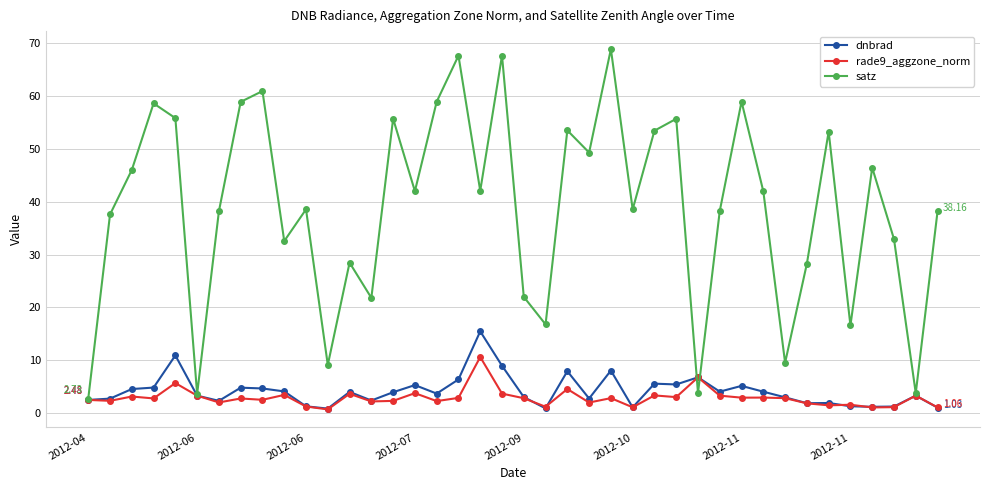

Rank the series by their maximum value, from lowest to highest.

rade9_aggzone_norm, dnbrad, satz